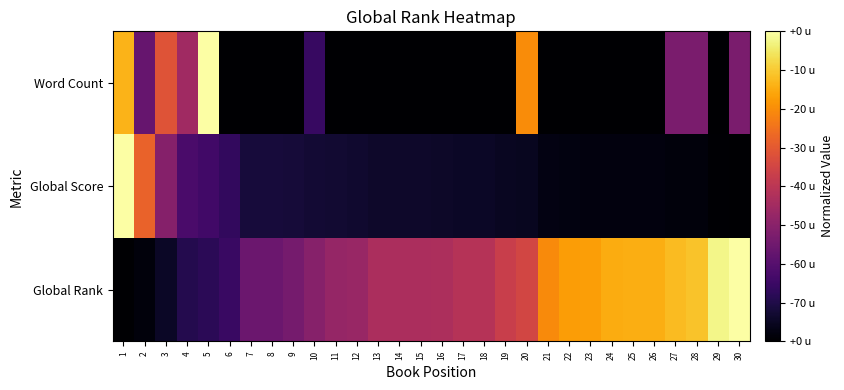

At which category is the sum across all series the highest?

1